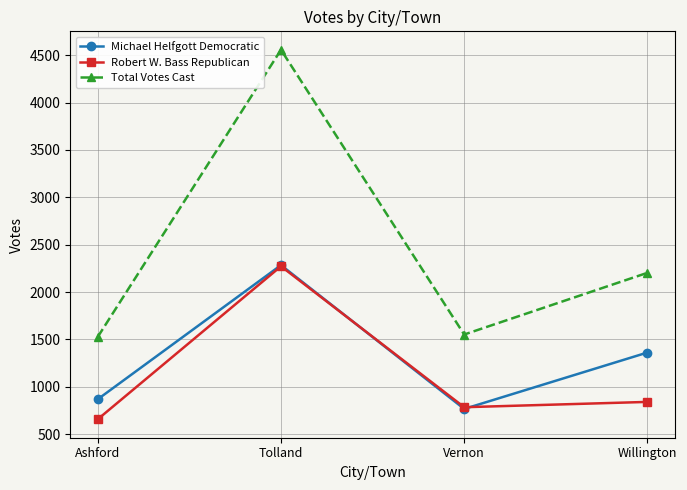

Between Vernon and Willington, which series saw the biggest shift?

Total Votes Cast